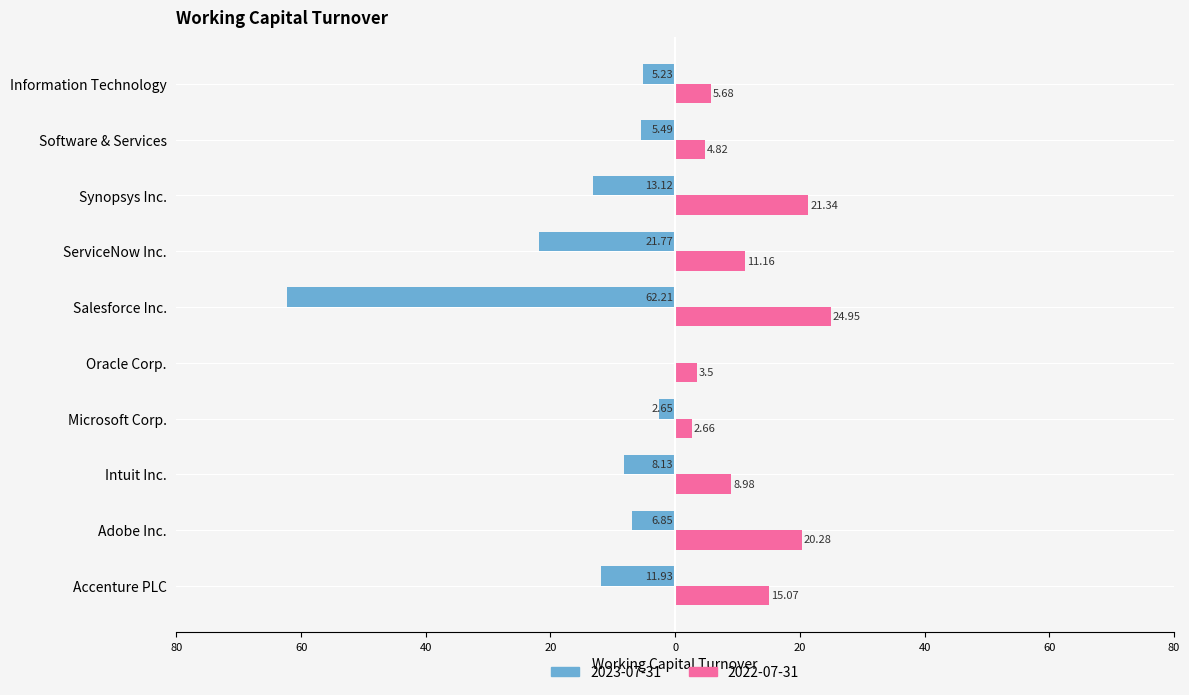

What are all the series names shown in the legend?

2023-07-31, 2022-07-31